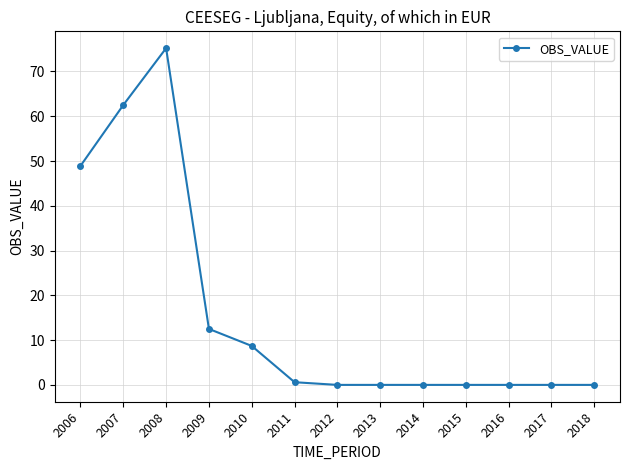

Does the chart have visible grid lines?

Yes